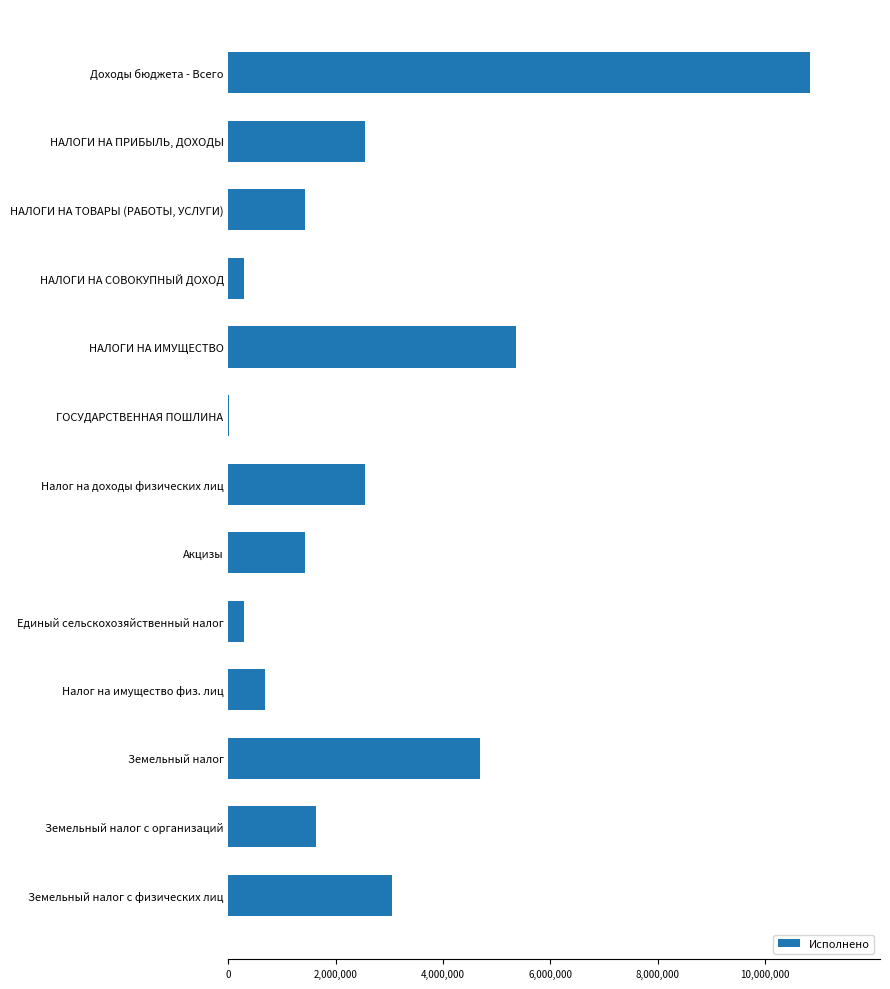

The value at Доходы бюджета - Всего is 10843594.8. True or false?

True